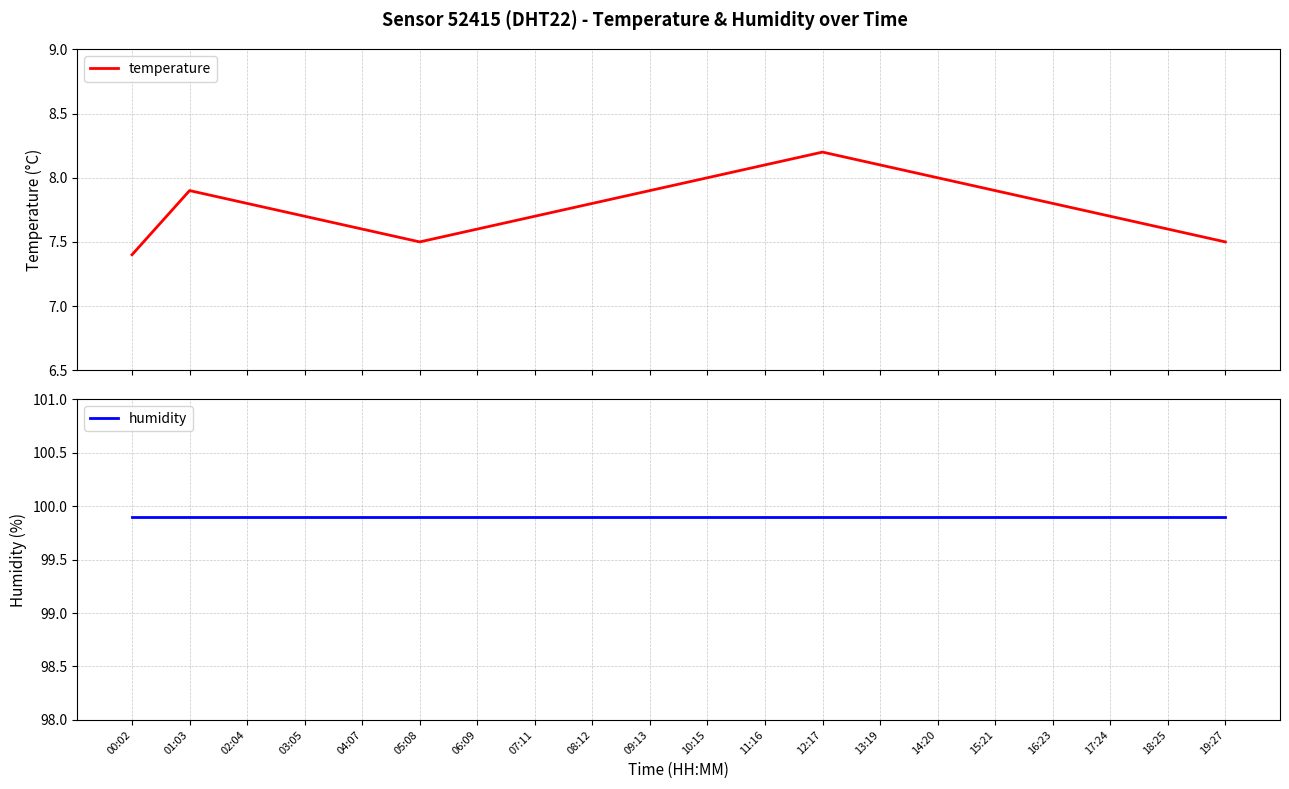

Which category has the lowest value in the humidity series?

00:02